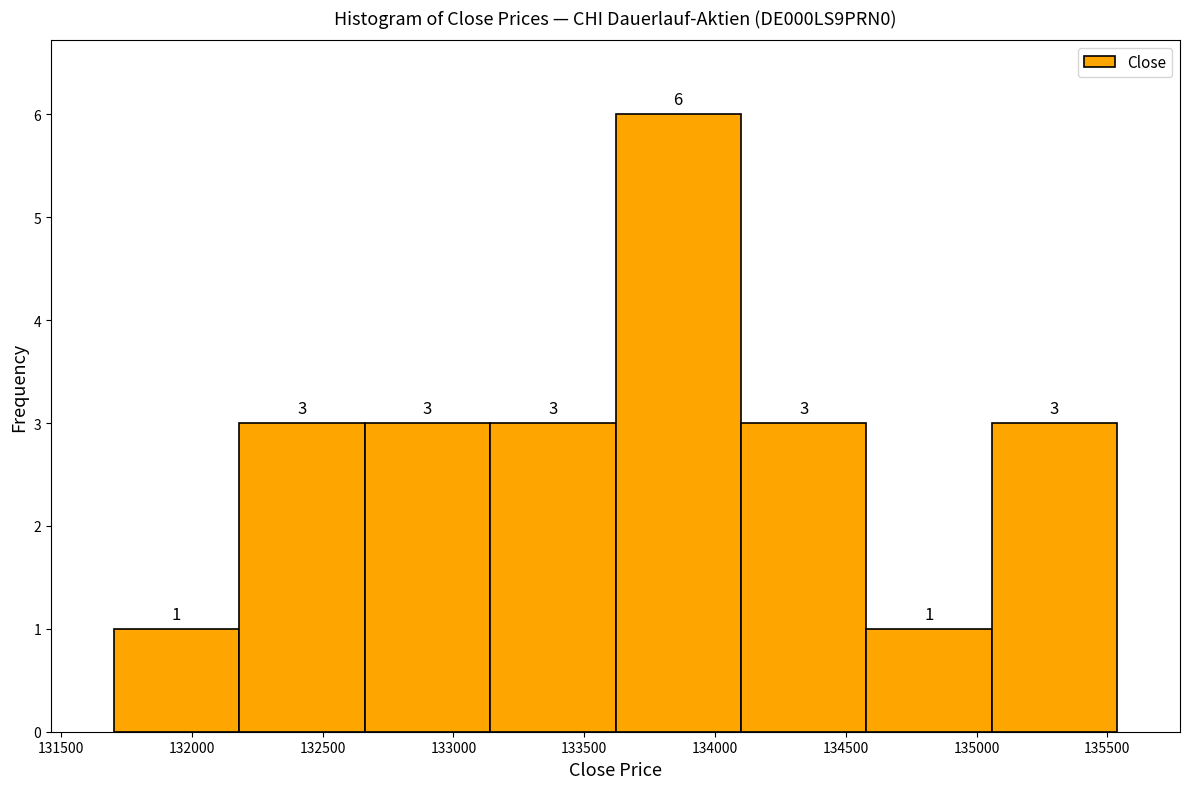

What is the height of the bar covering 133150 to 133600 on the x-axis? The bar edges are not printed on the chart, so give them approximately, as read against the axis.

3